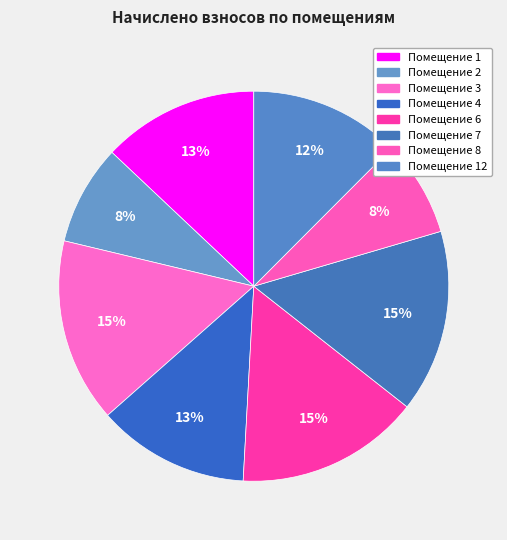

How many segments does this pie chart have?

8